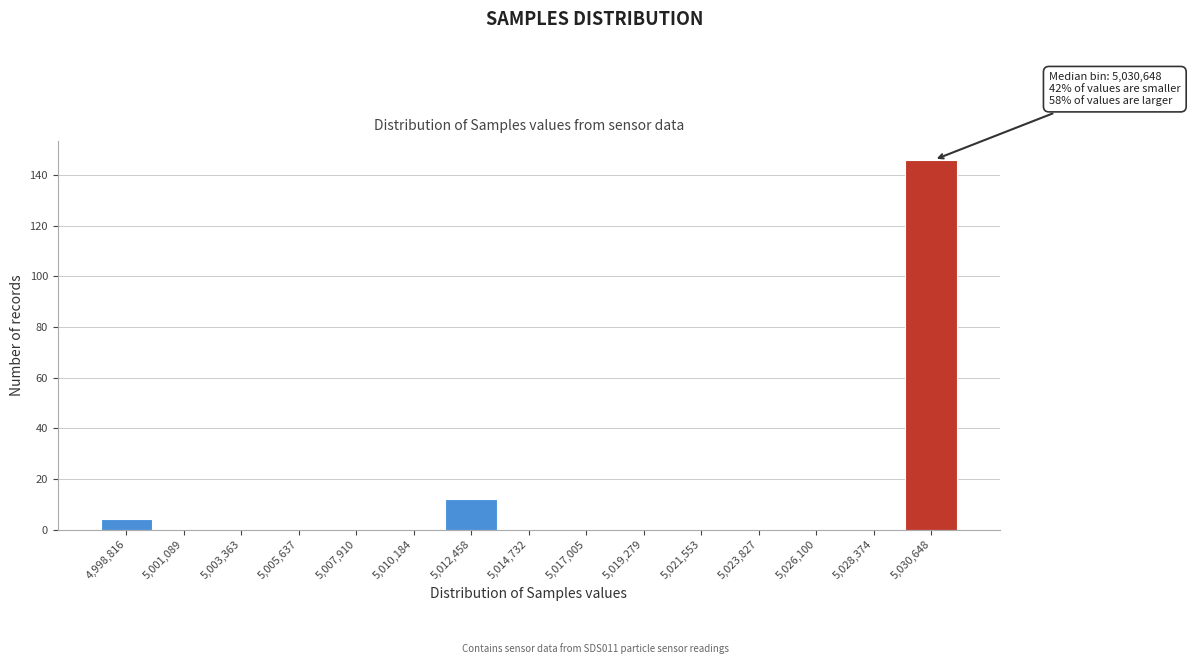

Reading left to right, list all the values displayed in this chart.

4,998,816=4	5,001,089=0	5,003,363=0	5,005,637=0	5,007,910=0	5,010,184=0	5,012,458=12	5,014,732=0	5,017,005=0	5,019,279=0	5,021,553=0	5,023,827=0	5,026,100=0	5,028,374=0	5,030,648=146